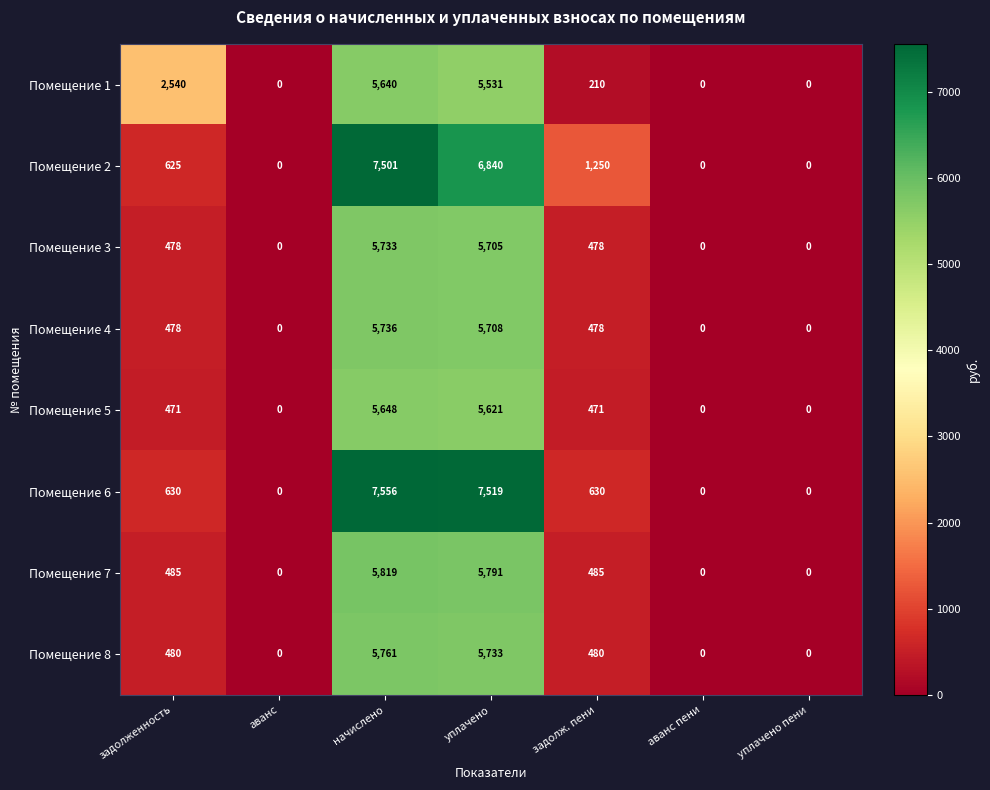

How many distinct data groups are displayed?

8